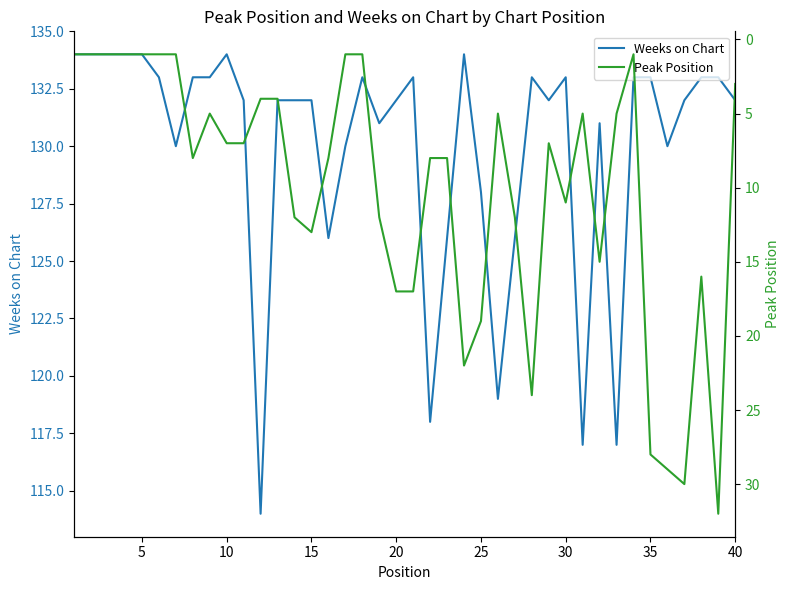

How many series are shown in this chart?

2